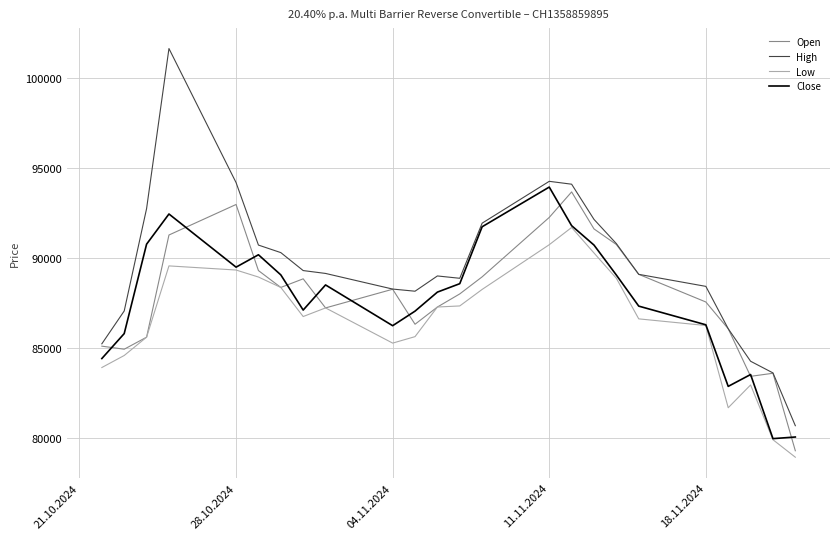

How many distinct data groups are displayed?

4